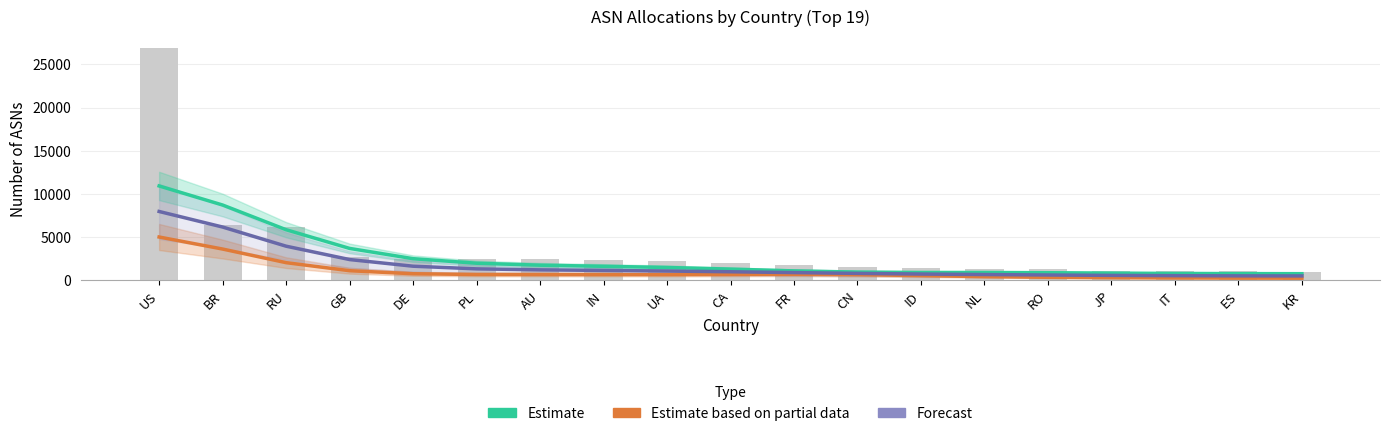

What is the difference between the Estimate based on partial data values at KR and CN?

405.8